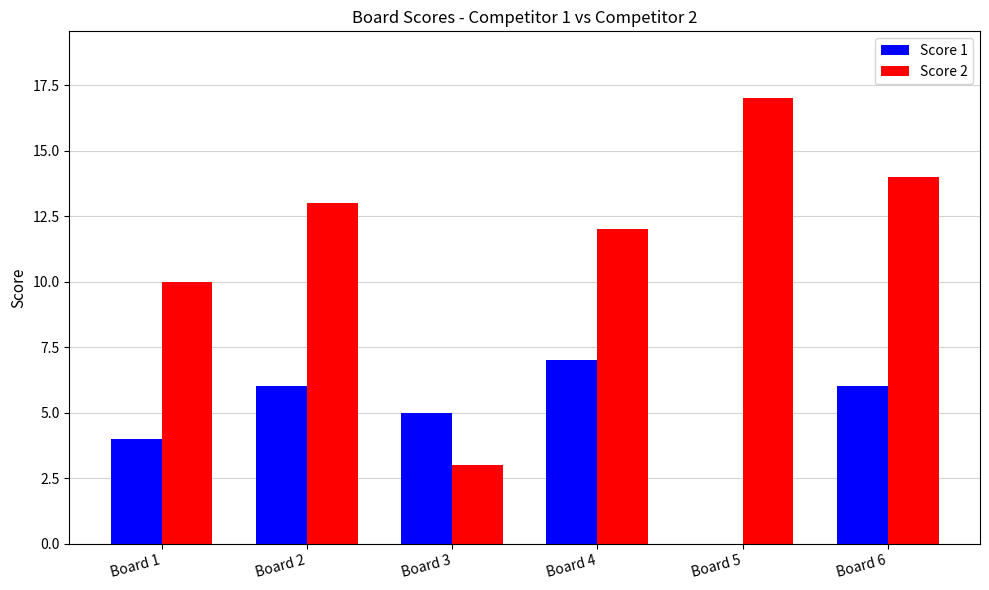

What is the spread (max minus min) of values at Board 4?

5